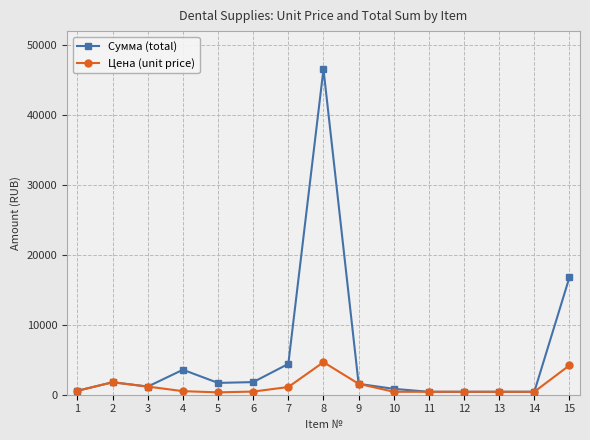

At which label does Цена (unit price) reach its peak?

8